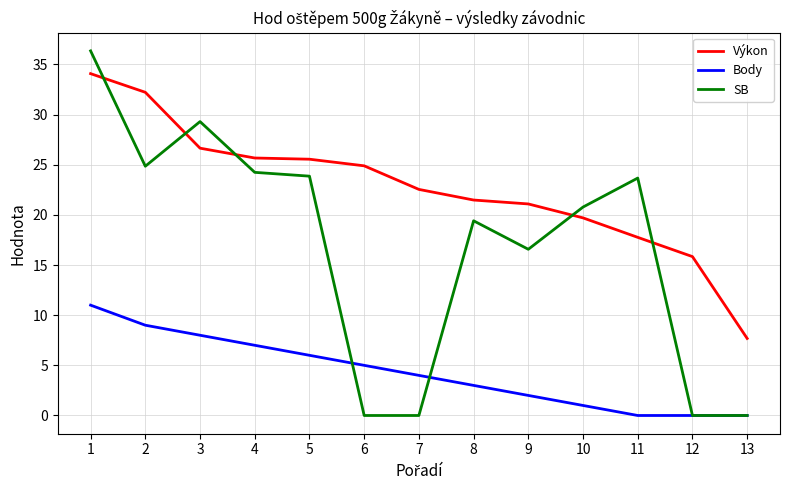

Which series has the largest total across all categories?

Výkon